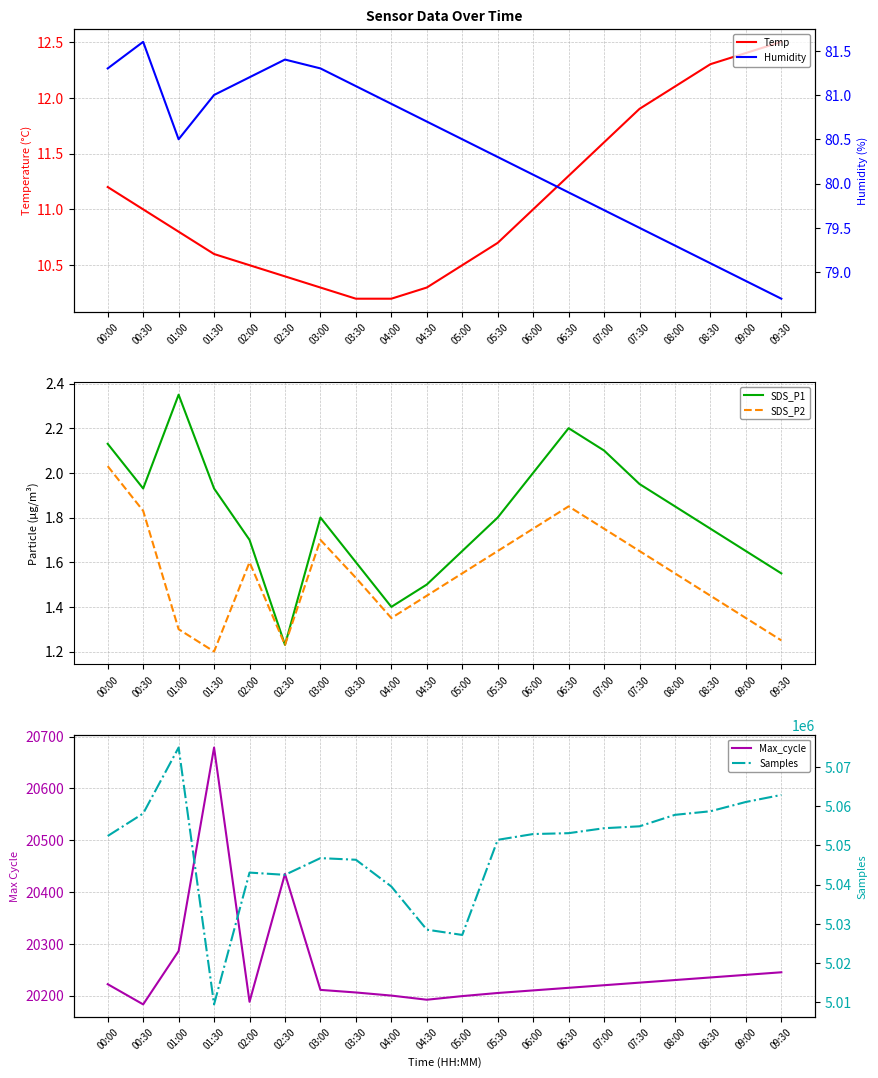

What is the difference between the highest and lowest values at 00:30?

5058171.2